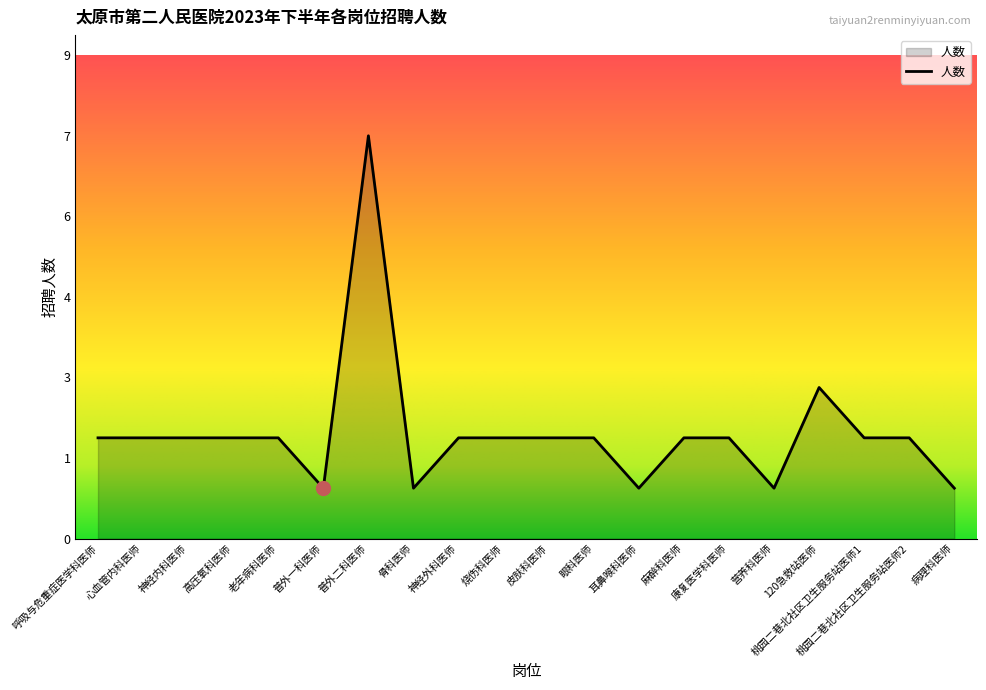

Is this an area chart (filled region under the line)?

Yes